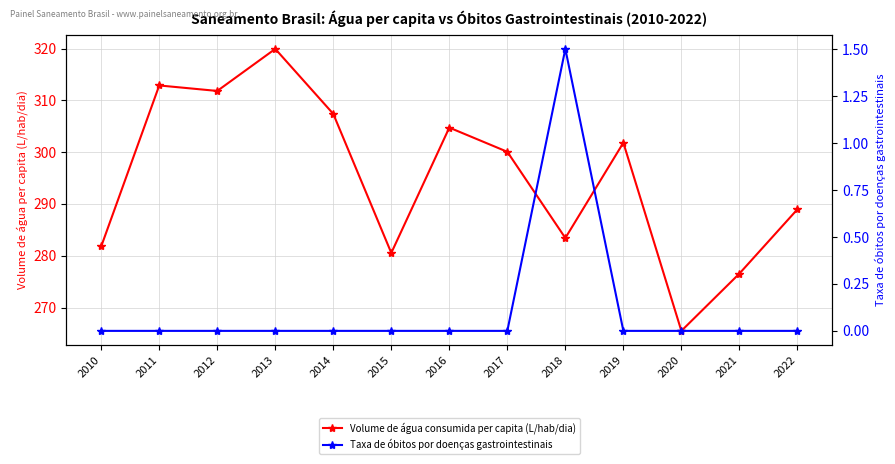

True or false: Taxa de óbitos por doenças gastrointestinais and Volume de água consumida per capita (L/hab/dia) cross at least once.

False